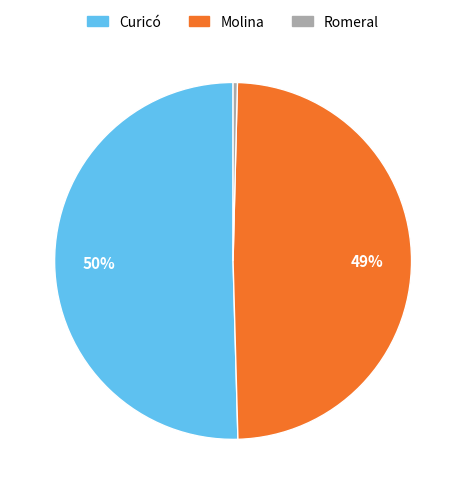

True or false: Curicó accounts for 43% of the total.

False